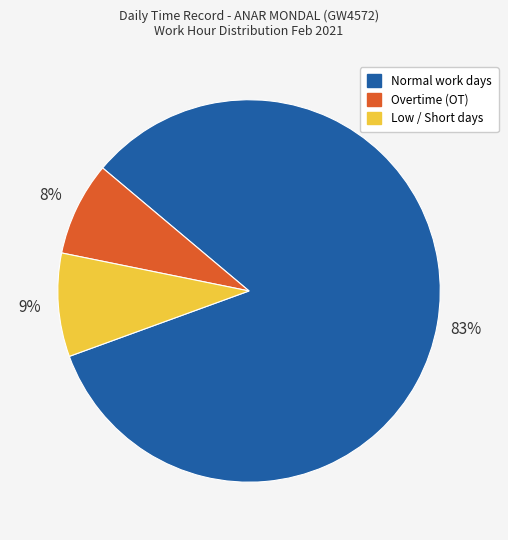

Combined, do Overtime (OT) and Low / Short days account for over 50%?

No